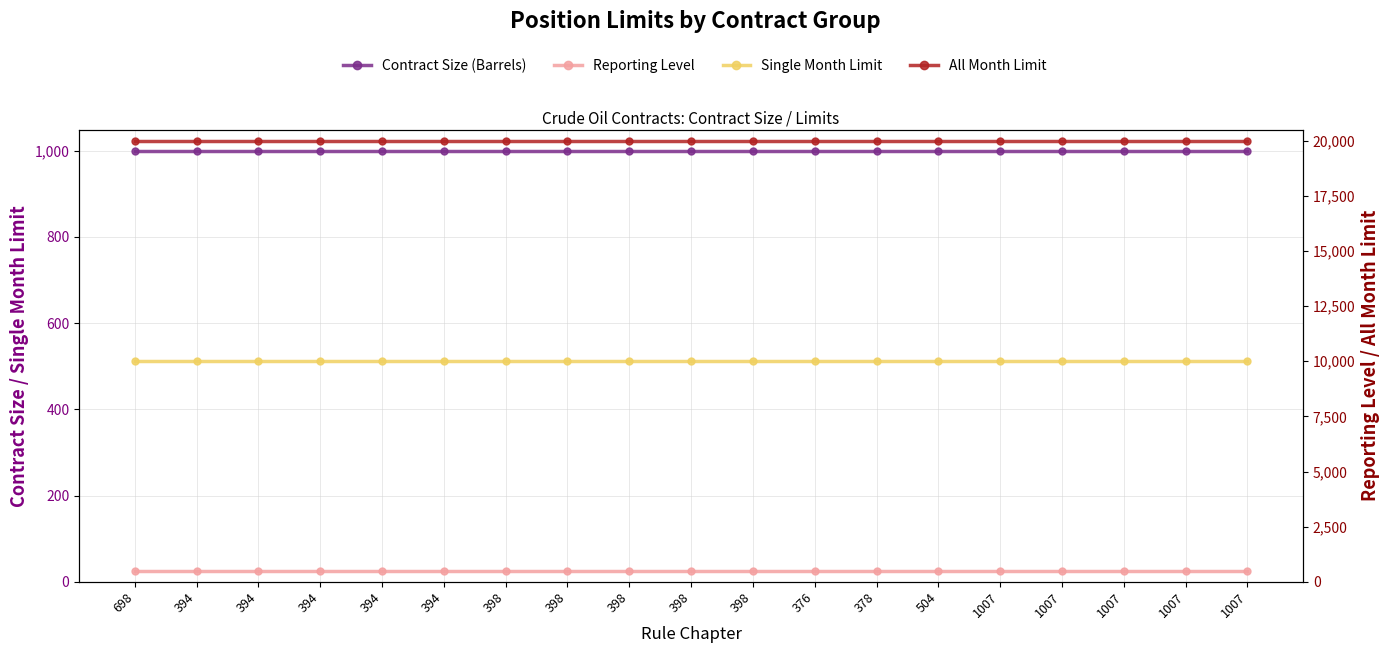

Does the chart have visible grid lines?

Yes